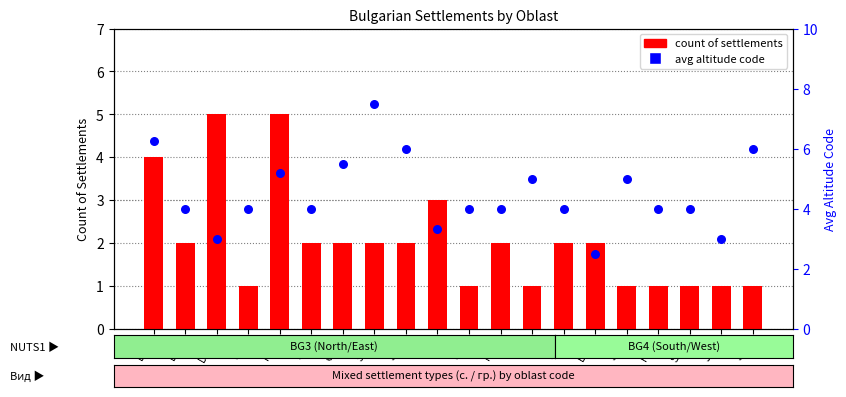

Which series contains the lowest Y value?

count of settlements